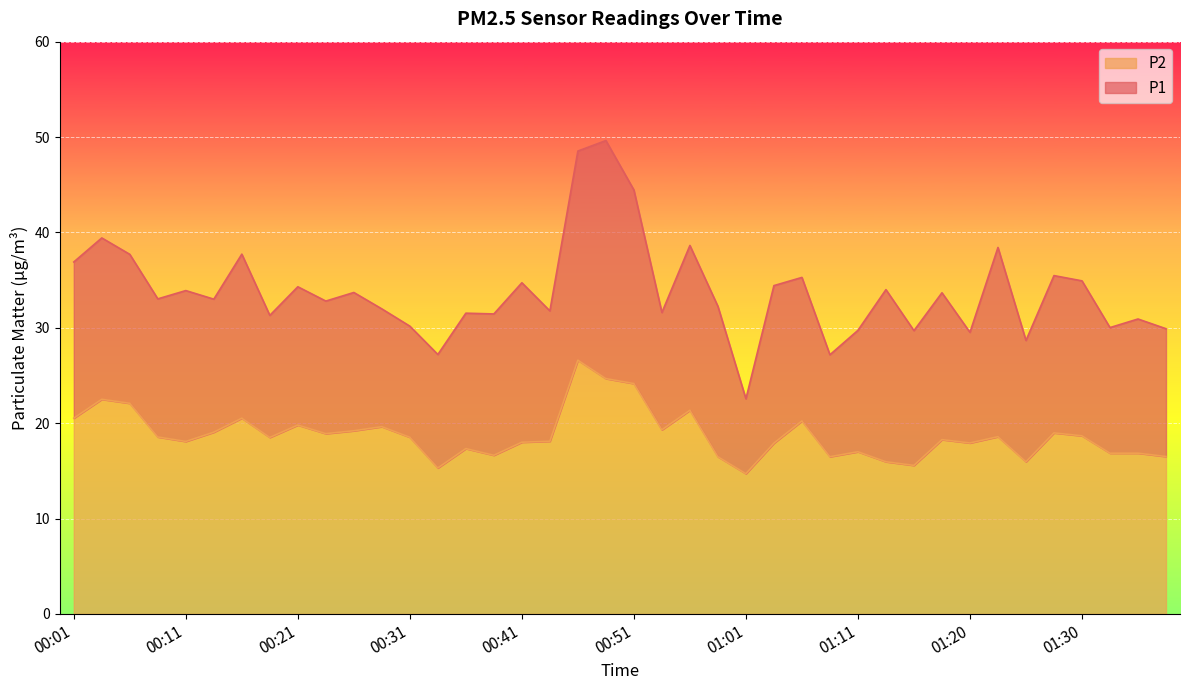

Rank the categories by P2 value from lowest to highest.

01:01, 00:33, 01:16, 01:13, 01:25, 00:58, 01:08, 01:38, 00:38, 01:33, 01:35, 01:11, 00:36, 01:03, 01:20, 00:41, 00:11, 00:43, 01:18, 00:18, 00:31, 00:08, 01:23, 01:30, 00:23, 01:28, 00:13, 00:26, 00:53, 00:28, 00:21, 01:06, 00:01, 00:16, 00:56, 00:06, 00:03, 00:51, 00:48, 00:46